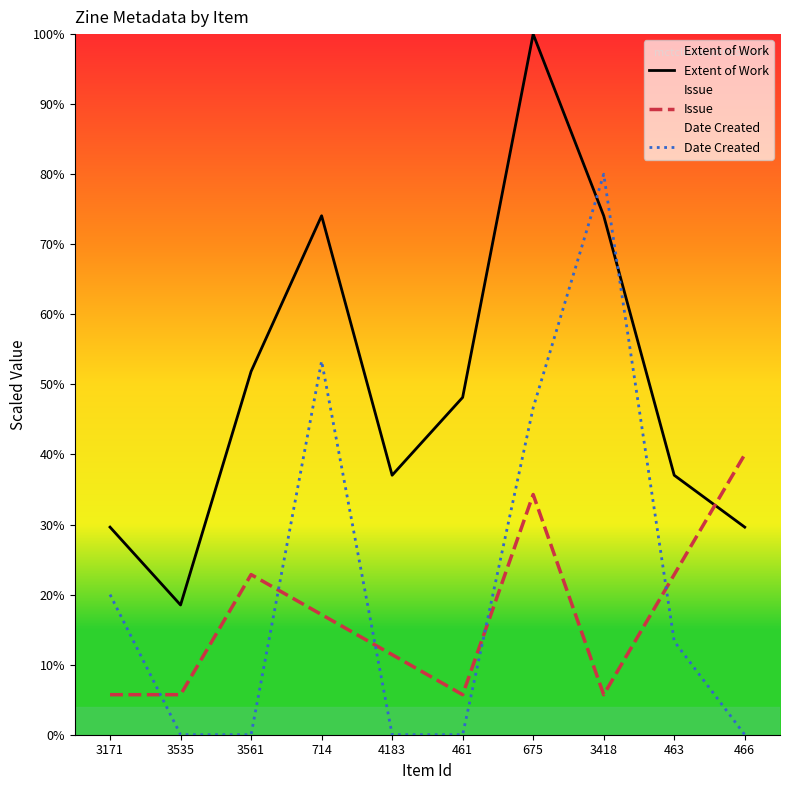

What is the total value across all series at 4183?

48.5